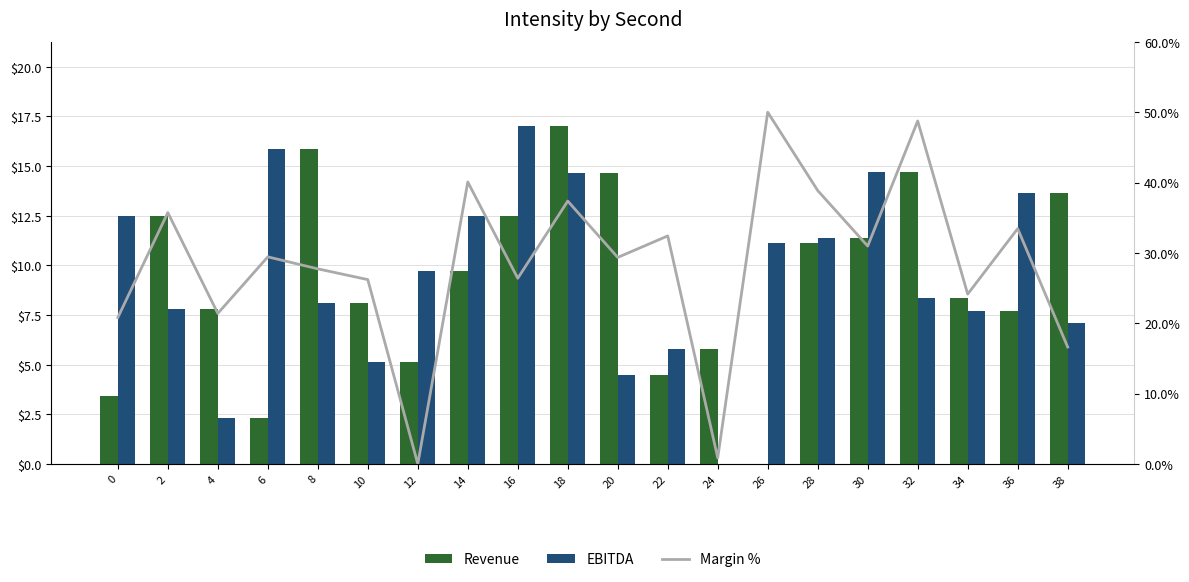

Reading left to right, extract all data points from this chart.

Revenue: 0=3.4	2=12.5	4=7.8	6=2.3	8=15.9	10=8.1	12=5.1	14=9.7	16=12.5	18=17.0	20=14.6	22=4.5	24=5.8	26=0.0	28=11.1	30=11.4	32=14.7	34=8.4	36=7.7	38=13.7
EBITDA: 0=12.5	2=7.8	4=2.3	6=15.9	8=8.1	10=5.1	12=9.7	14=12.5	16=17.0	18=14.6	20=4.5	22=5.8	24=0.0	26=11.1	28=11.4	30=14.7	32=8.4	34=7.7	36=13.7	38=7.1
Margin %: 0=20.8	2=35.7	4=21.4	6=29.4	8=27.7	10=26.2	12=0.0	14=40.1	16=26.4	18=37.4	20=29.4	22=32.4	24=0.9	26=50.0	28=38.9	30=31.0	32=48.8	34=24.1	36=33.4	38=16.6